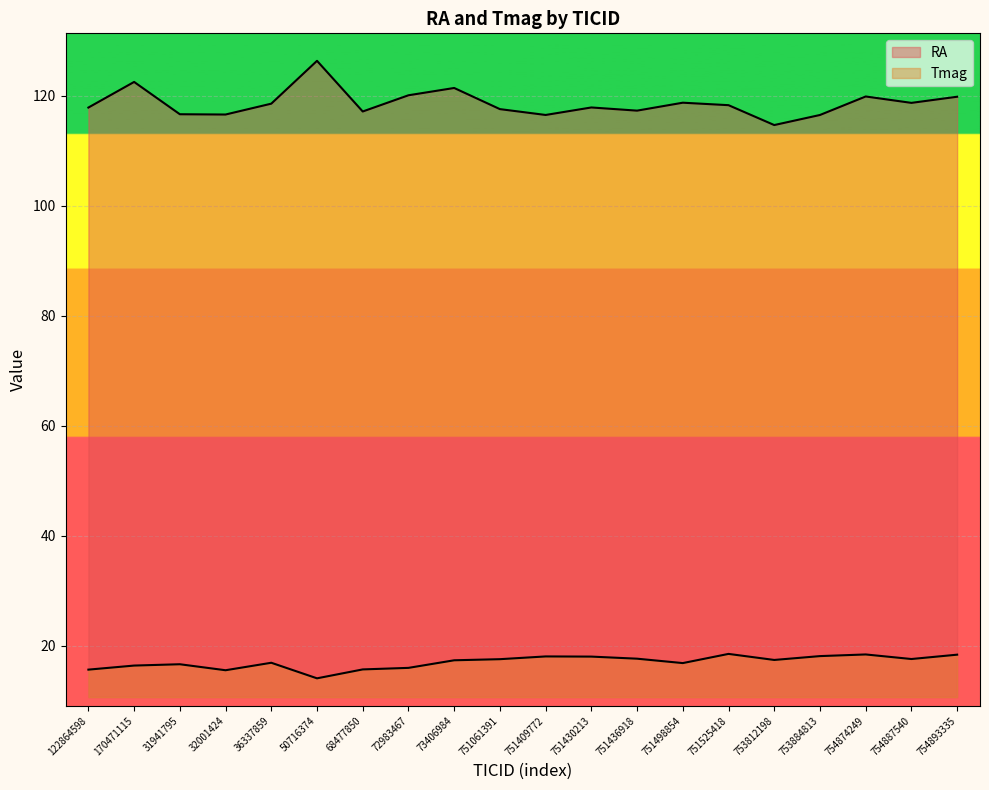

True or false: Tmag and RA intersect in this chart.

False